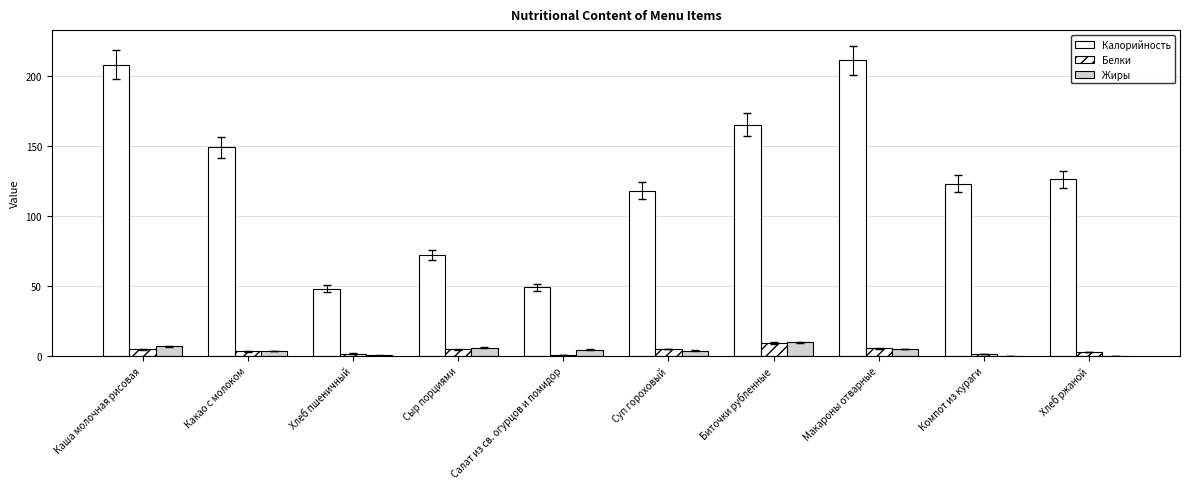

Is the value of Жиры at Каша молочная рисовая greater than the value of Калорийность at Салат из св. огурцов и помидор?

No